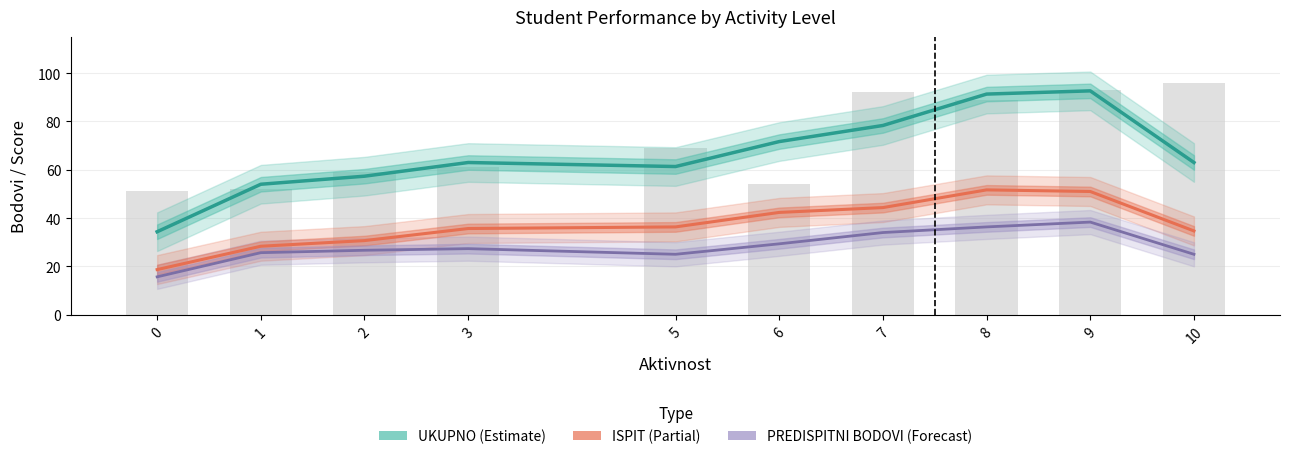

Between 0 and 3, which is larger?

3